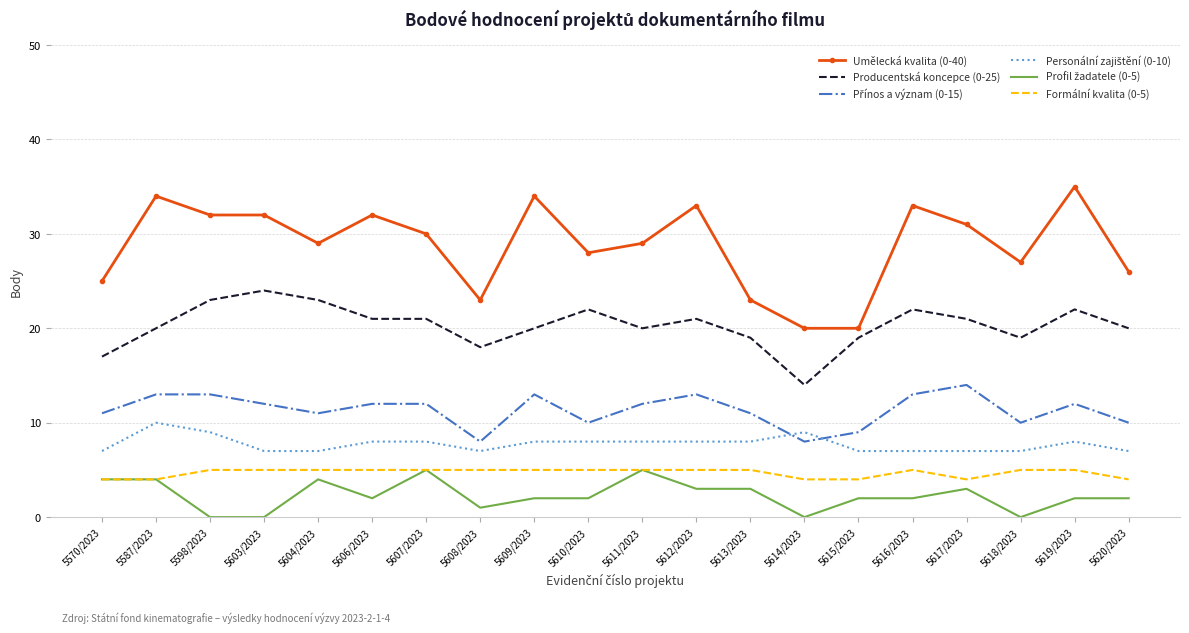

What position from the left is 5618/2023?

18